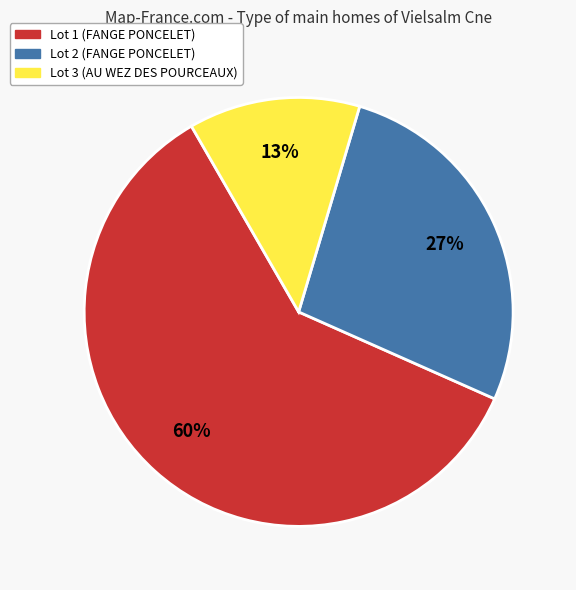

To the nearest percent, what is the average slice percentage?

33%